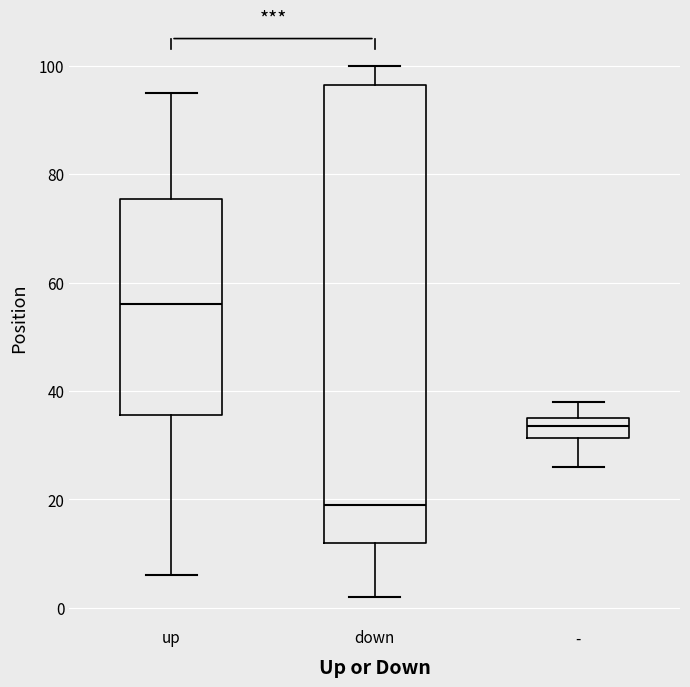

Where is the upper edge of the box for down on the y-axis? The values are not printed on the chart, so give them approximately, as read against the axis.

96